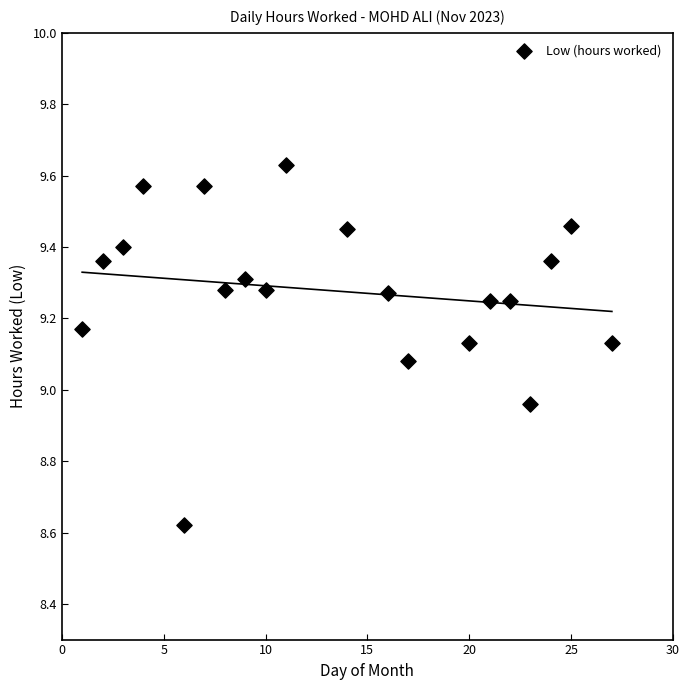

What is the range of X values (max minus min)?

26.0